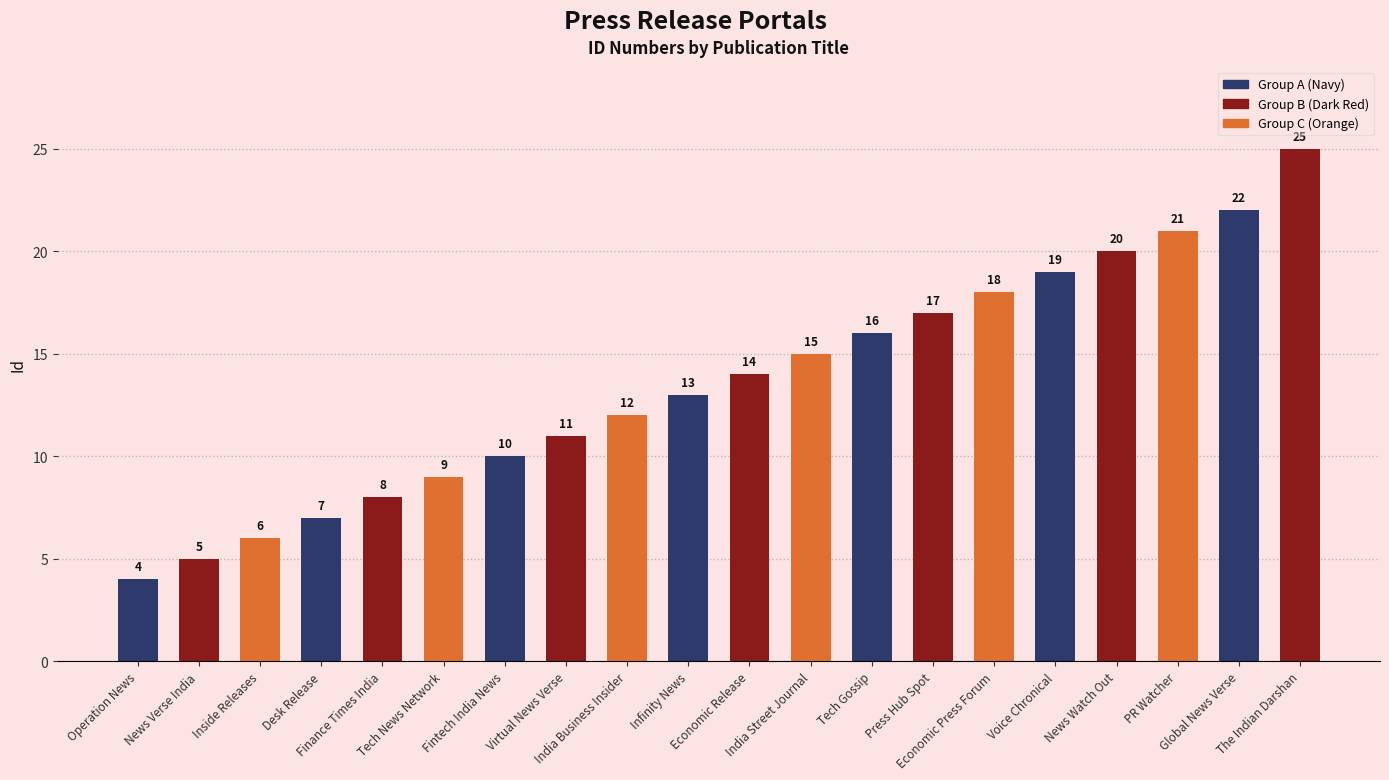

Does the chart contain any negative values?

No